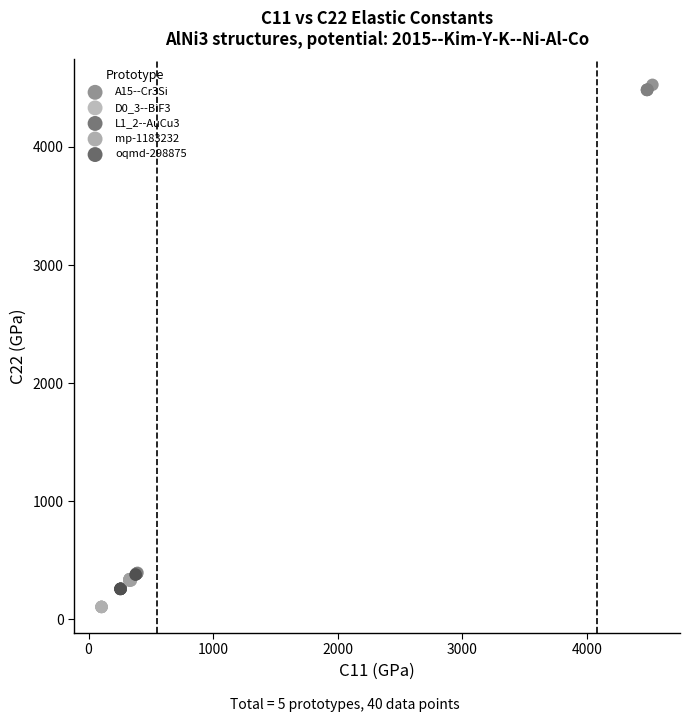

What are all the series names shown in the legend?

A15--Cr3Si, D0_3--BiF3, L1_2--AuCu3, mp-1183232, oqmd-298875